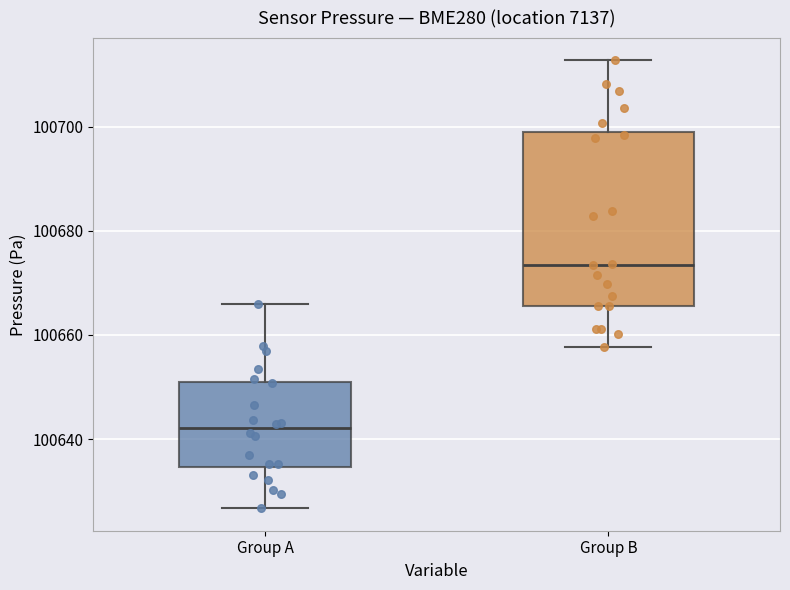

Which box is the tallest, from its lower edge to its upper edge?

Group B